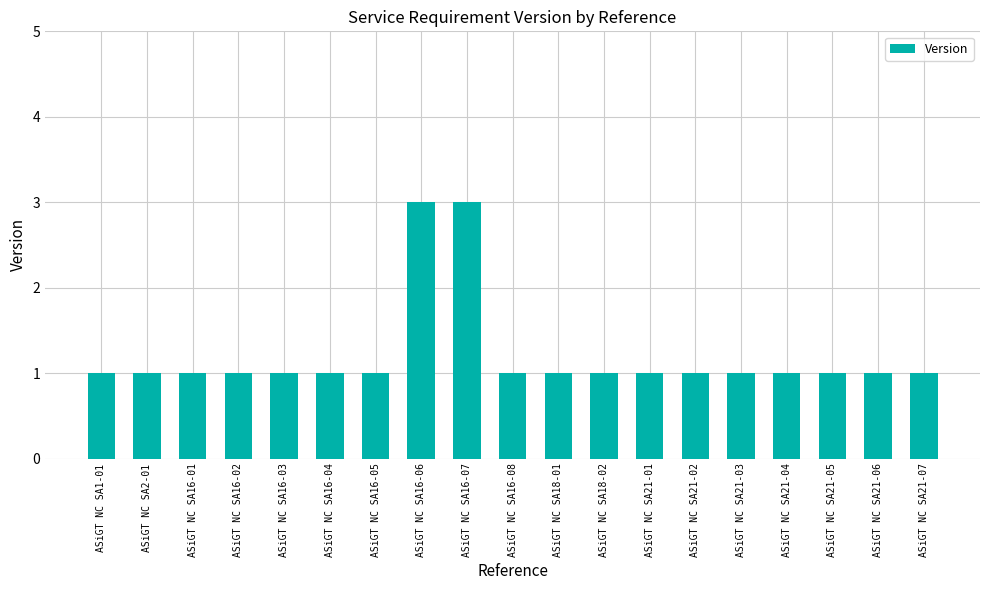

True or false: the data shows 3 at ASiGT NC SA16-07.

True